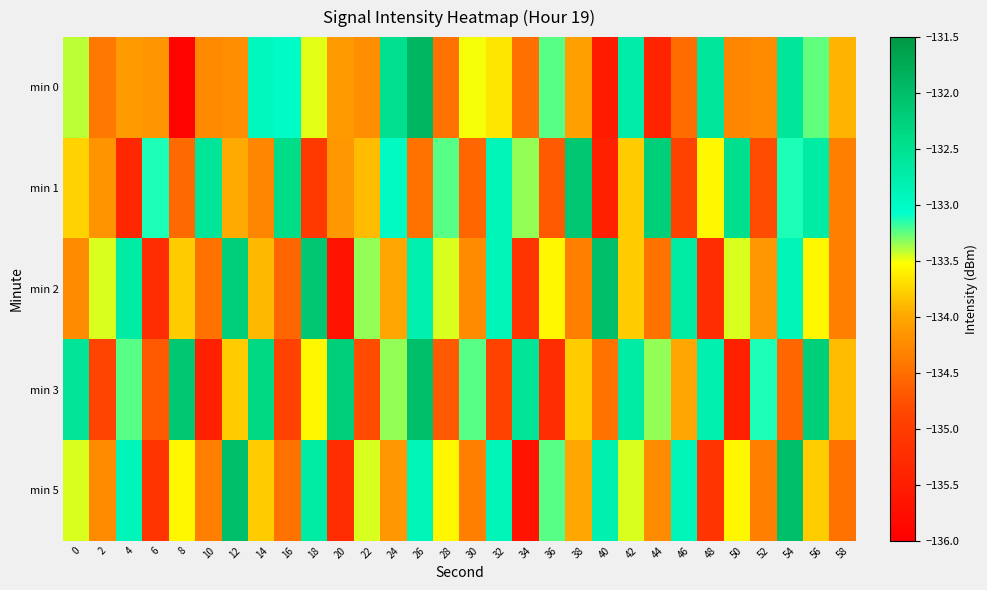

Which series has the largest total across all categories?

min 3